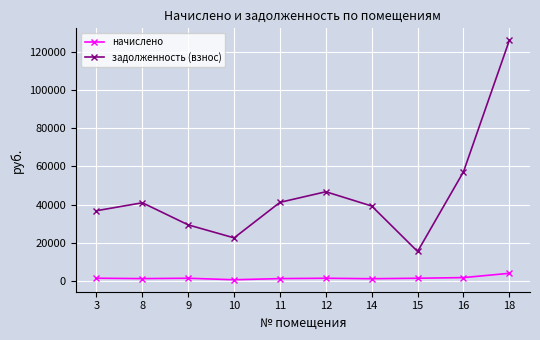

Does the chart have visible grid lines?

Yes